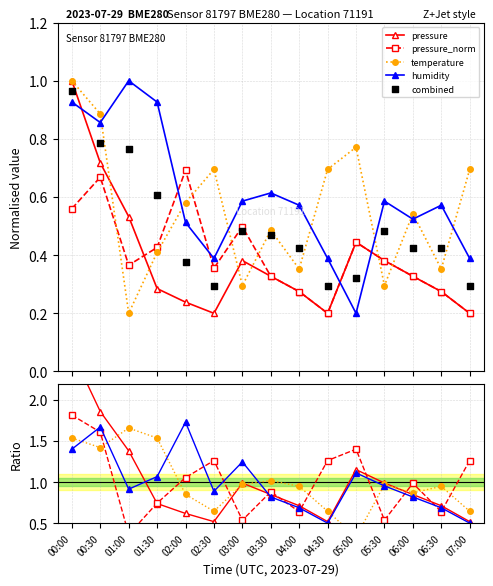

Is the value of temperature at 00:30 greater than the value of humidity at 06:30?

Yes